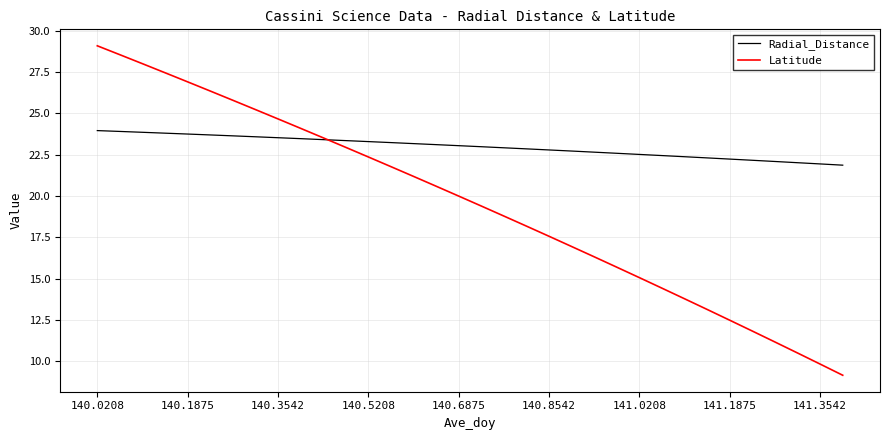

List the series in order of their overall mean, lowest first.

Latitude, Radial_Distance